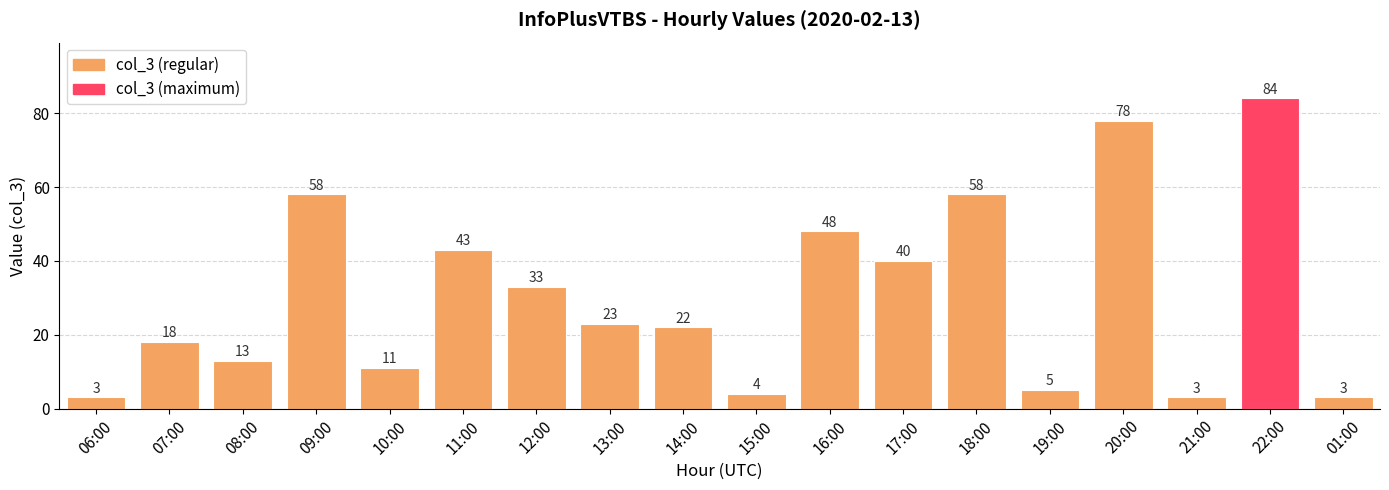

Is it true that the value at 22:00 is 84?

True